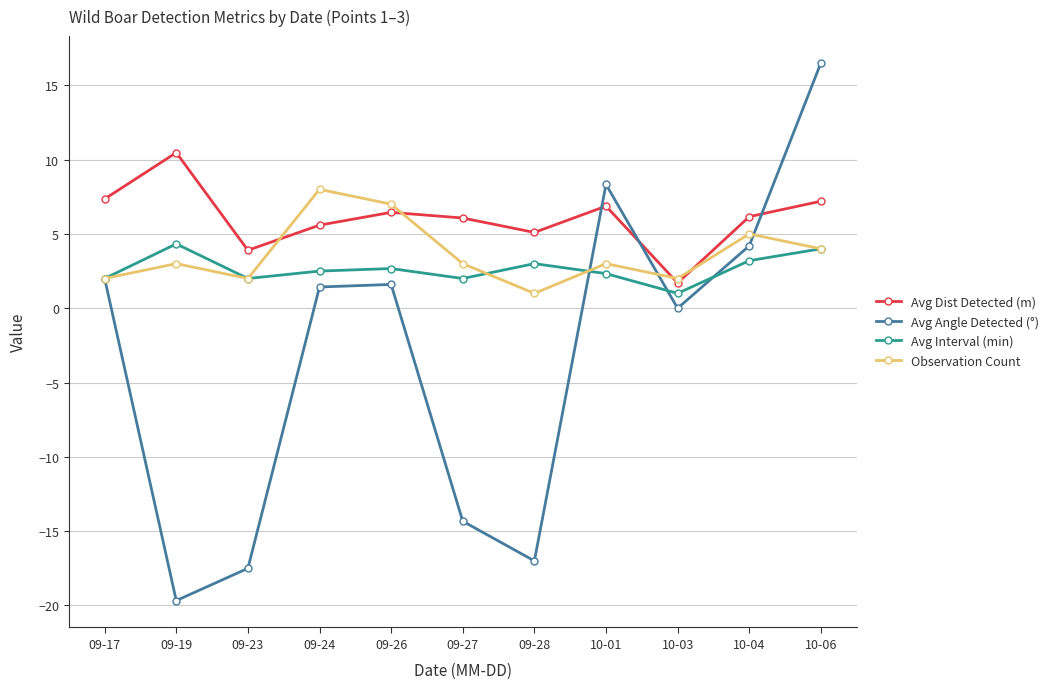

At which category does Observation Count reach its first local valley?

09-23